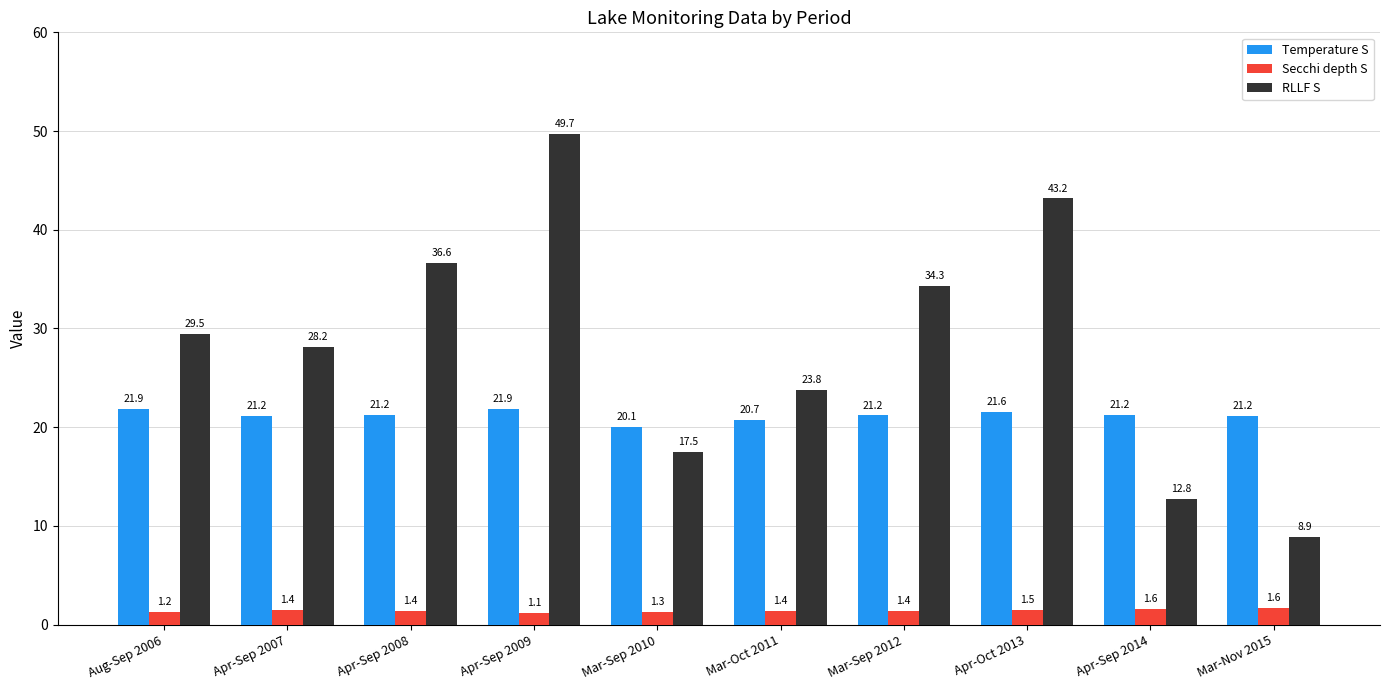

How many series are shown in this chart?

3